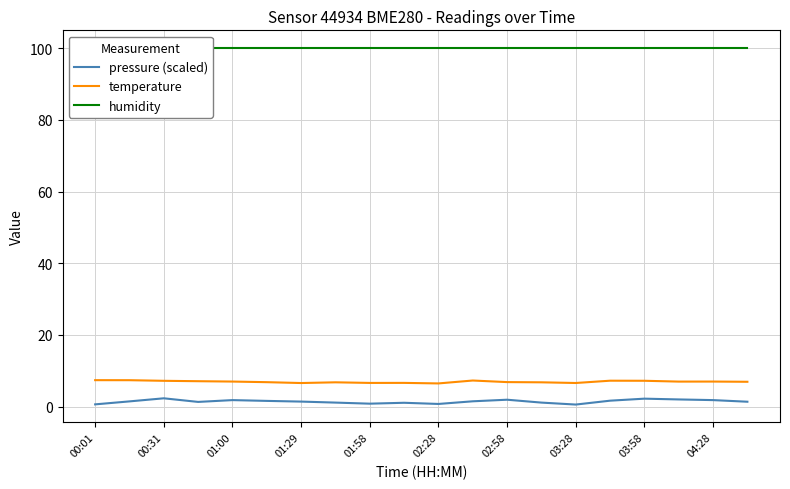

Which series has the largest range (max minus min)?

pressure (scaled)